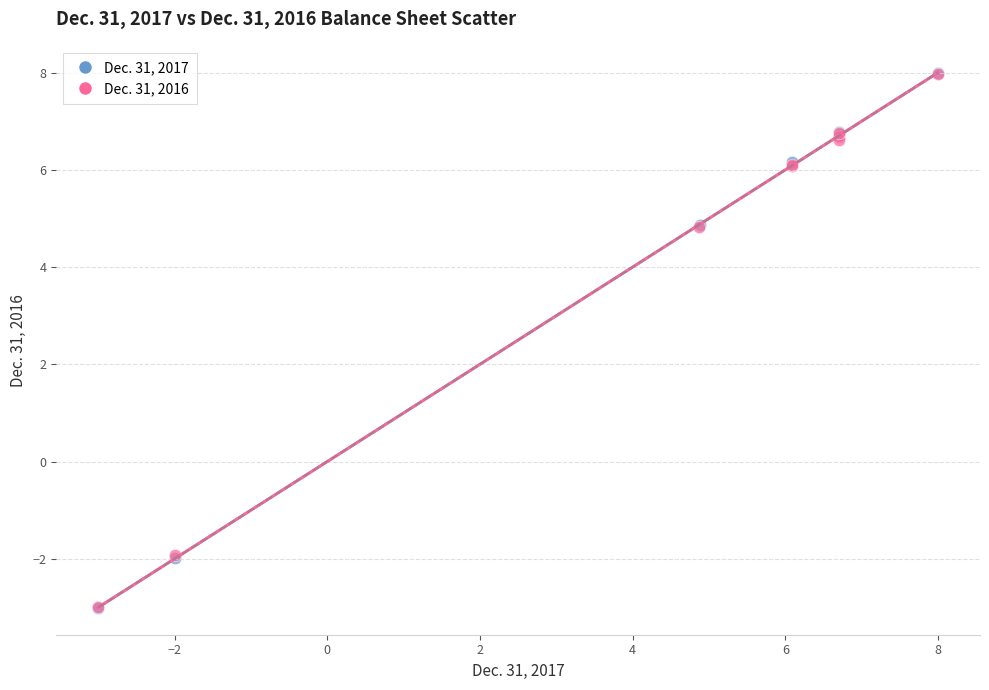

Which series has the widest spread of Y values?

Dec. 31, 2017